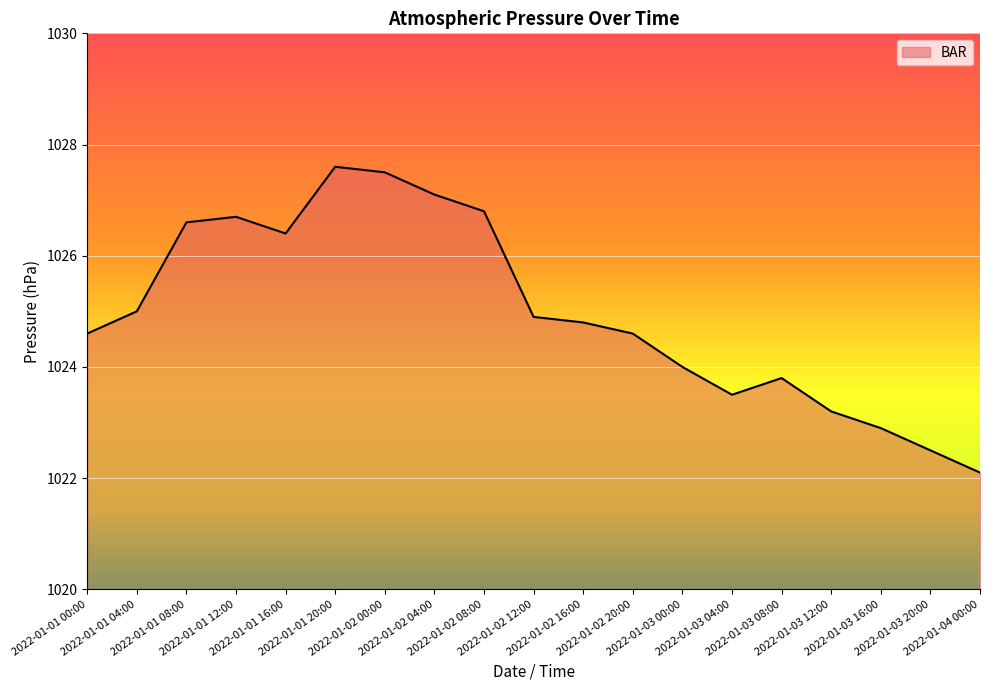

True or false: there are more than 1 points higher than both neighbors.

True